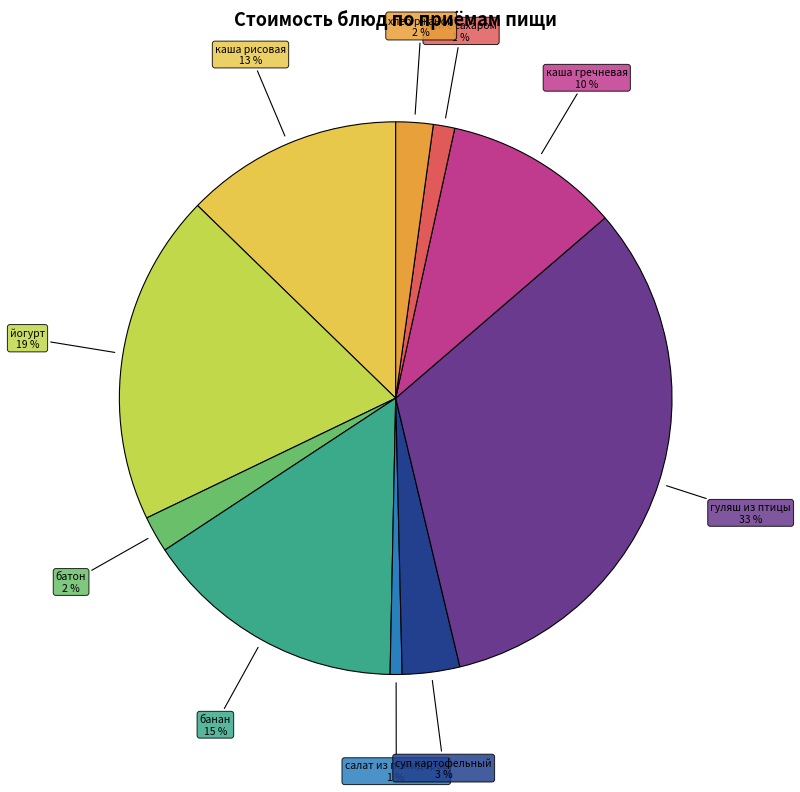

To the nearest percent, what portion does гуляш из птицы represent?

33%